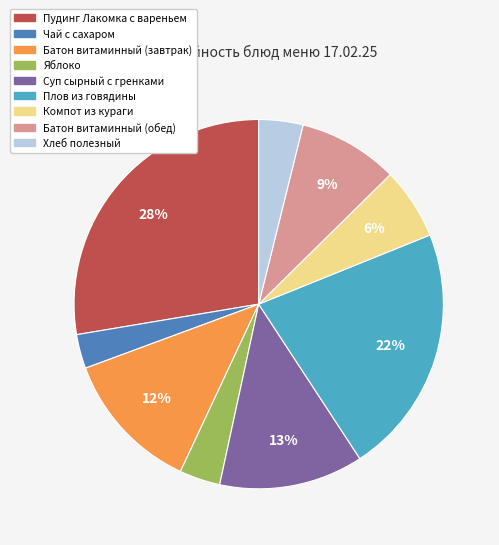

Is it true that Пудинг Лакомка с вареньем is 35% of the pie?

False